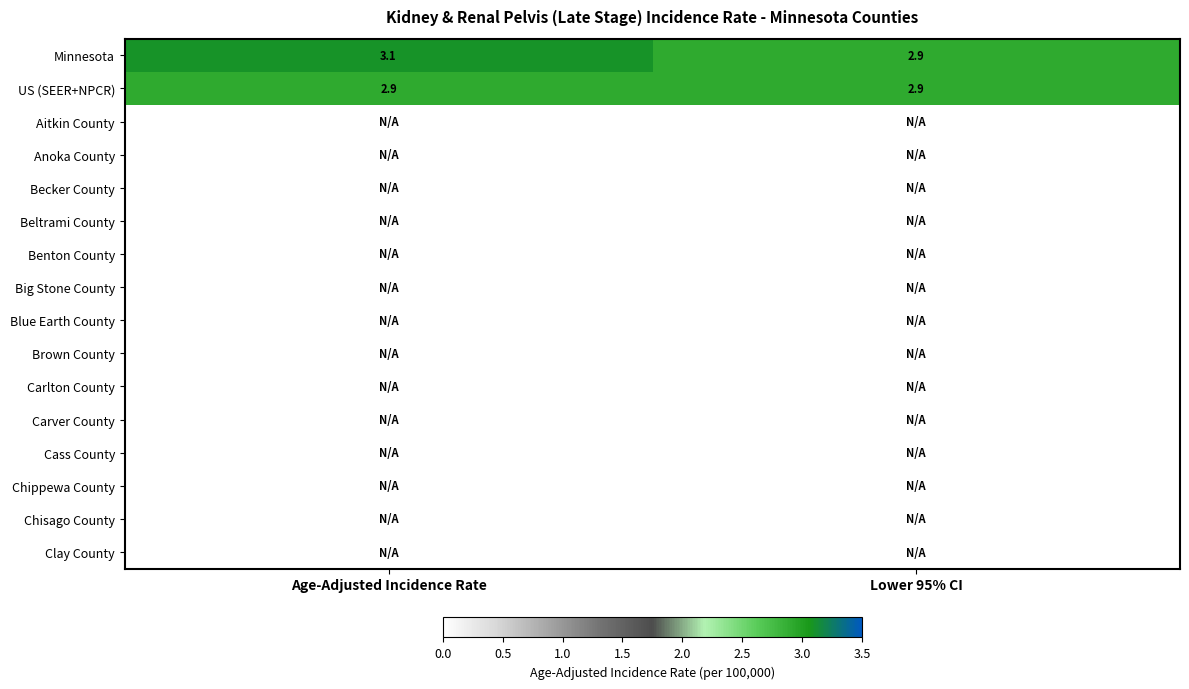

Between Age-Adjusted Incidence Rate and Lower 95% CI, which is larger?

Age-Adjusted Incidence Rate